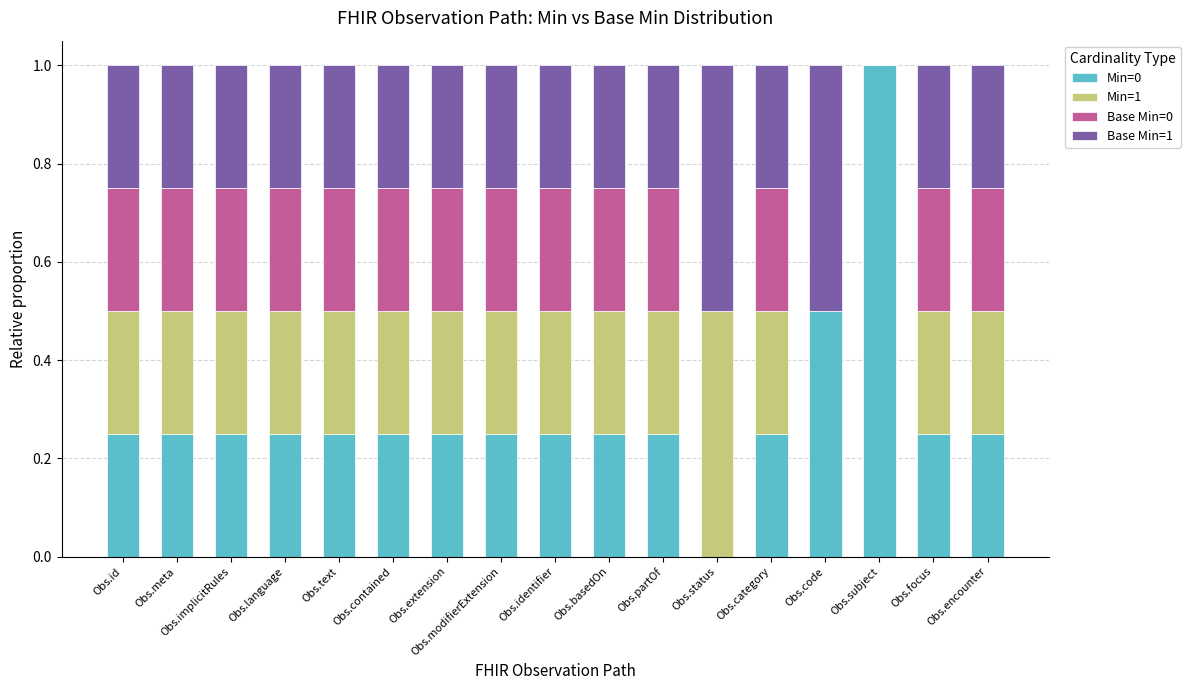

True or false: Min=0 has a value of 0.4 at Obs.meta.

False